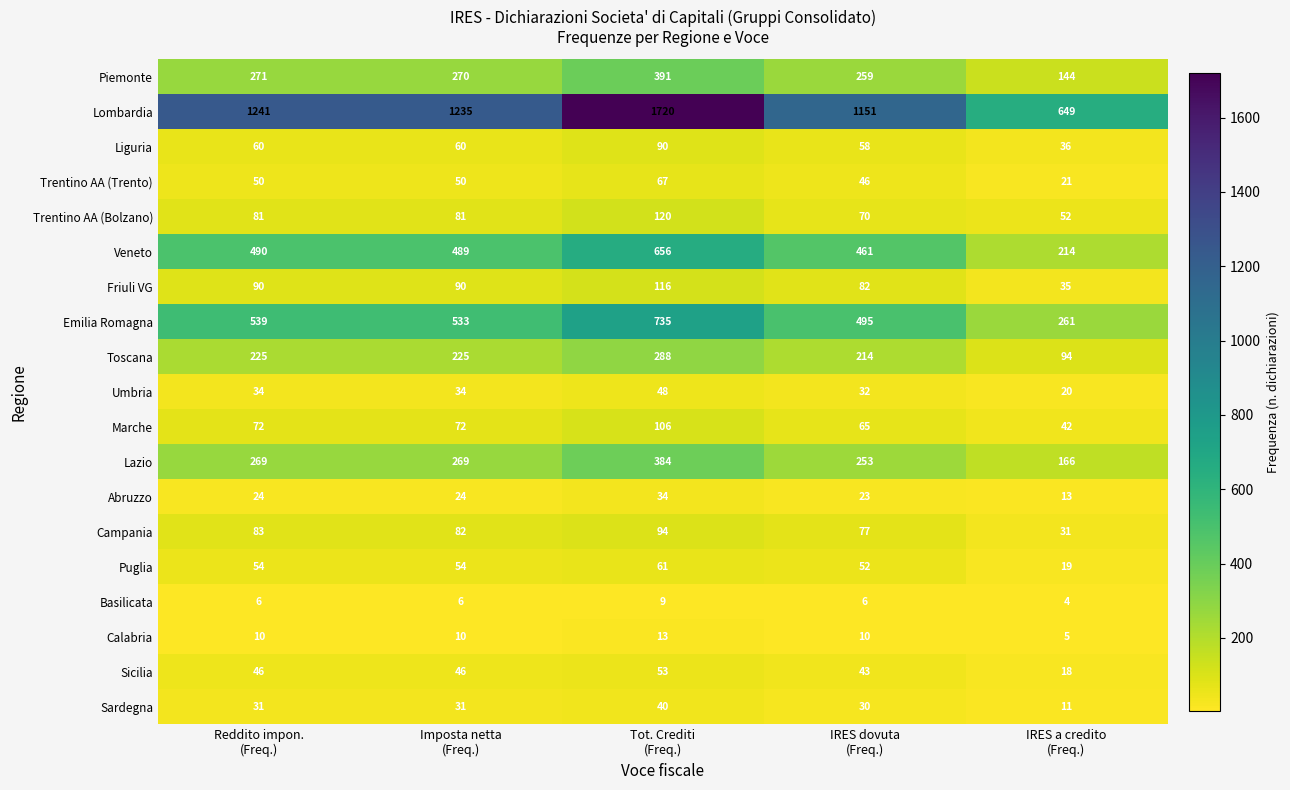

What is the minimum value for Lazio?

166